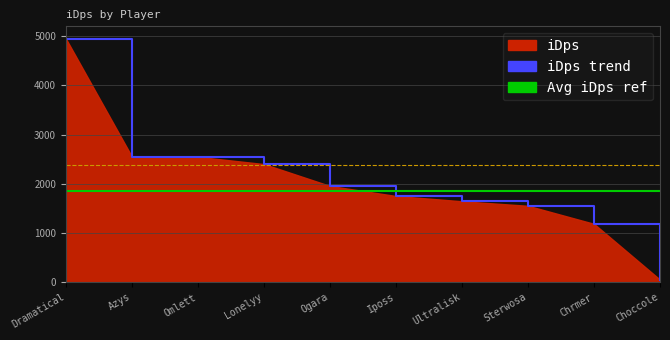

At which label is the value closest to 2501?

Omlett